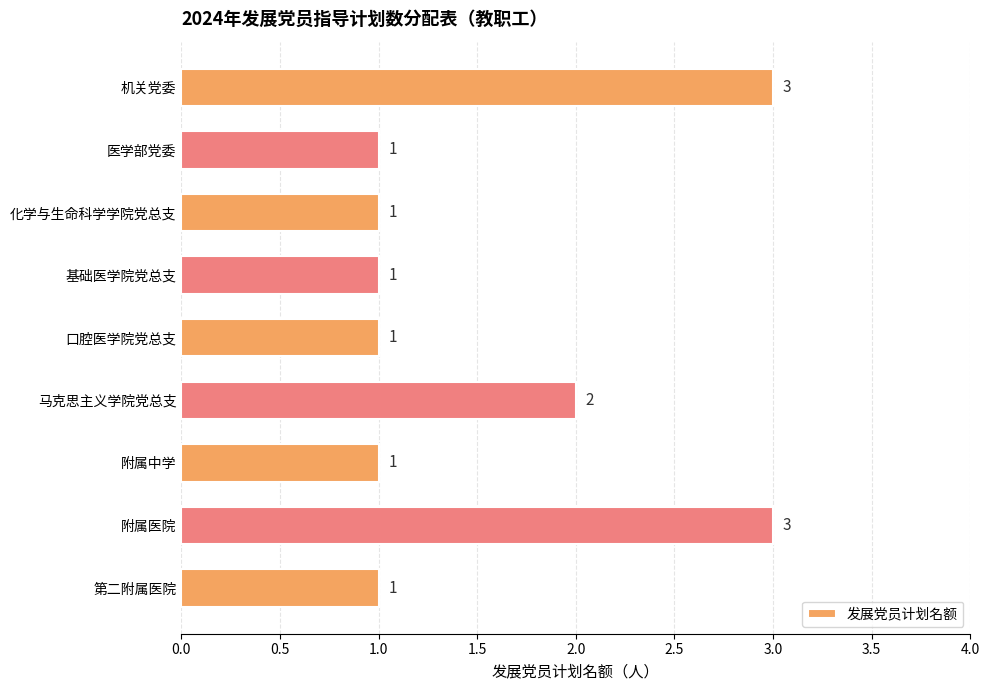

How many bars are there in total?

9